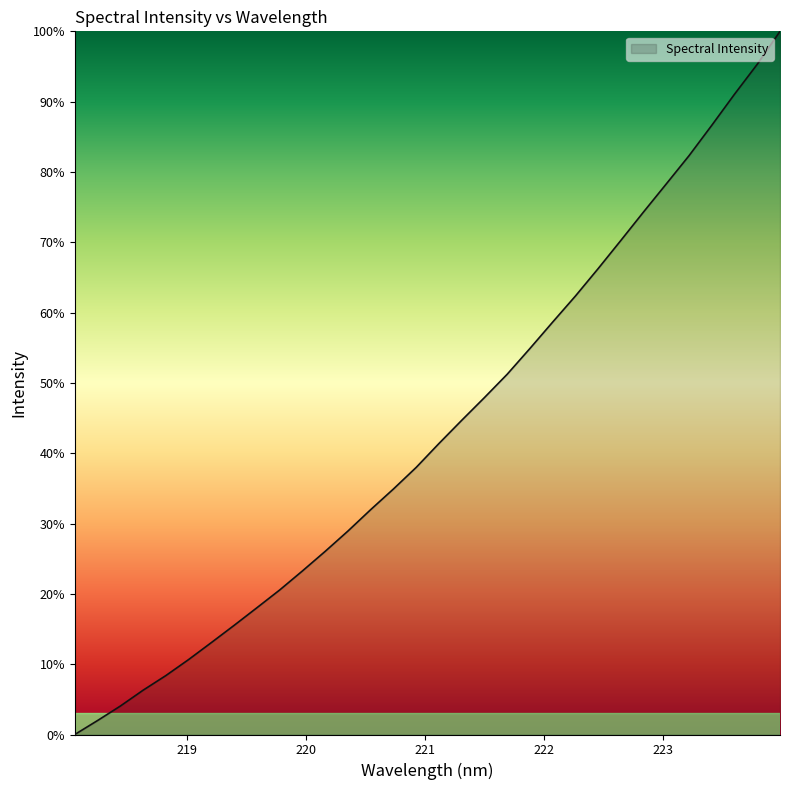

What is the difference between the second highest and minimum values?

95.3